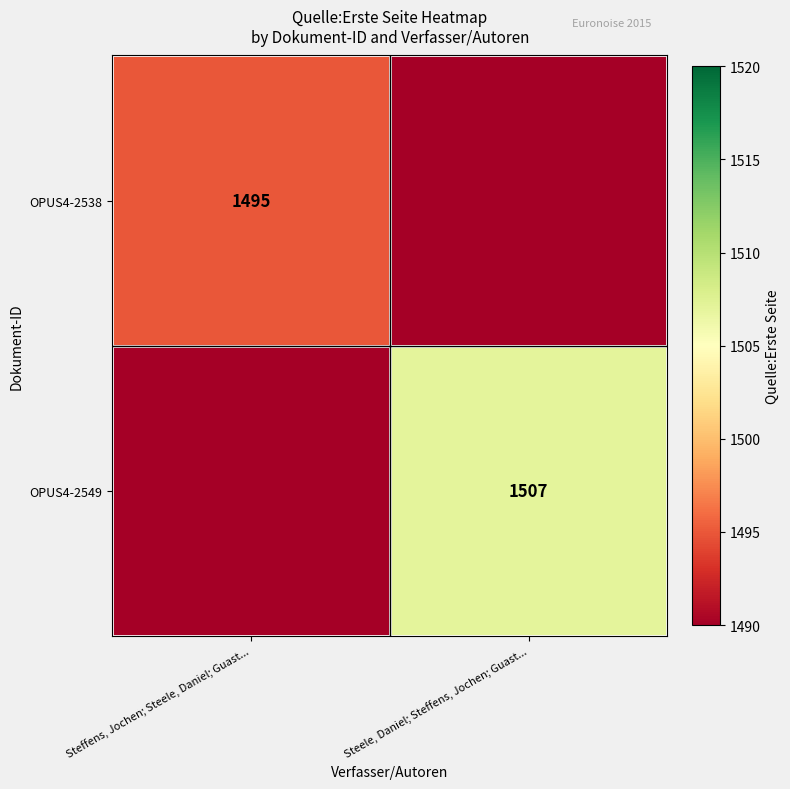

Count the number of data series in this chart.

2